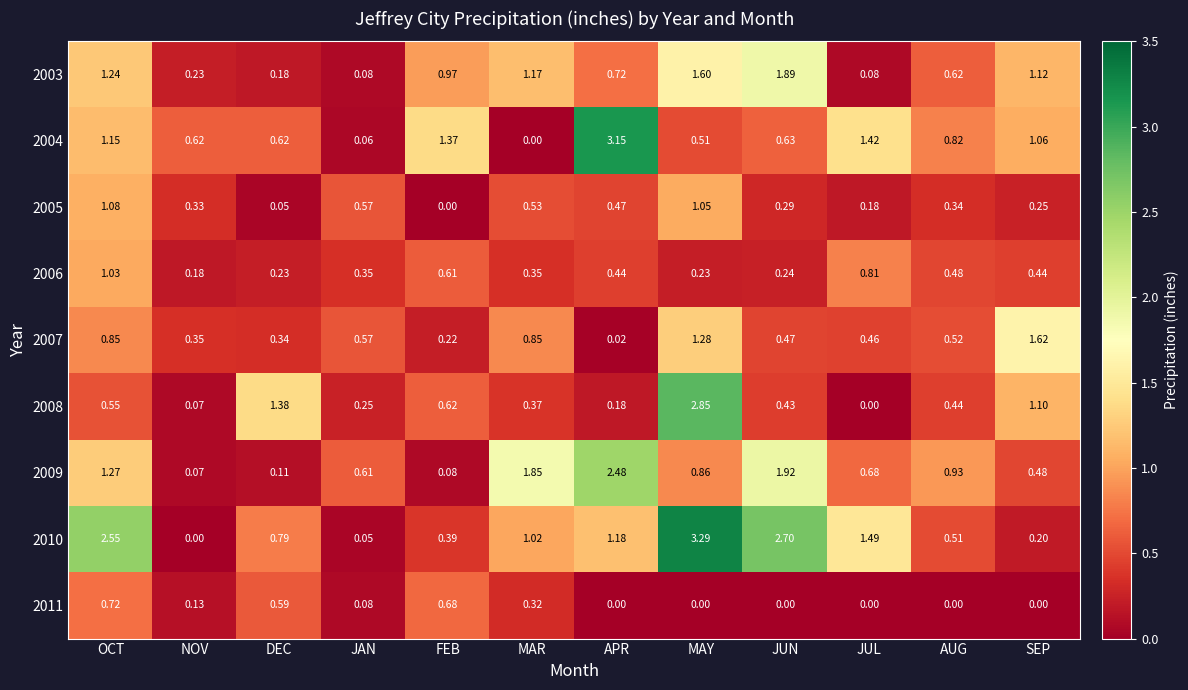

Where is 2004 nearest to the value 1?

SEP